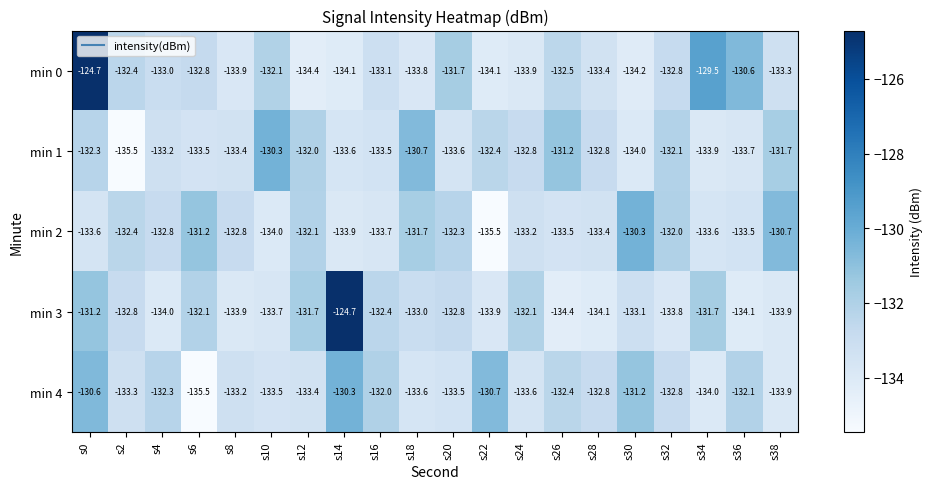

What value does the min 2 series have at s16?

-133.7